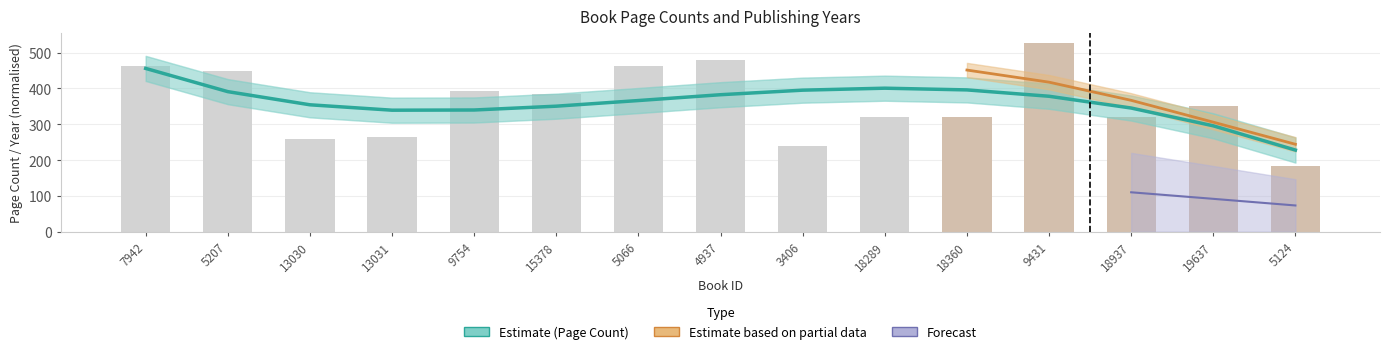

What is the difference between the second highest and second lowest values?

240